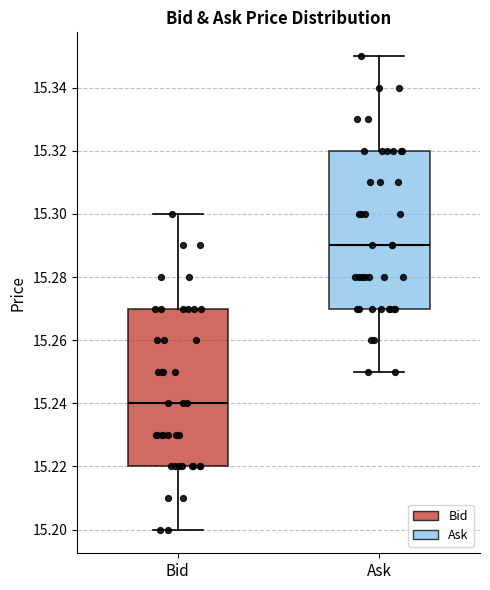

Where is the lower edge of the box for Bid on the y-axis? The values are not printed on the chart, so give them approximately, as read against the axis.

15.22